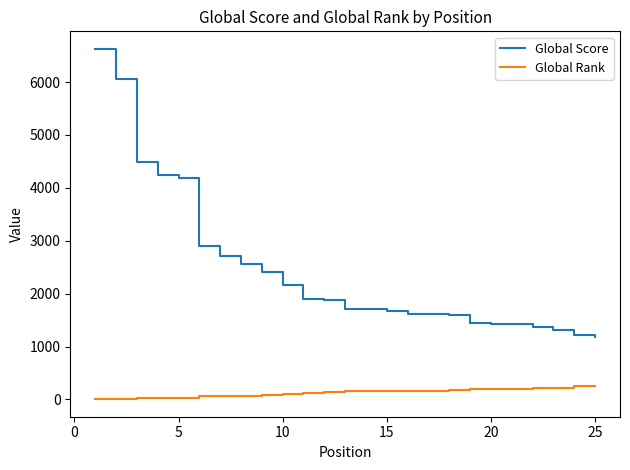

Which series has the largest total across all categories?

Global Score